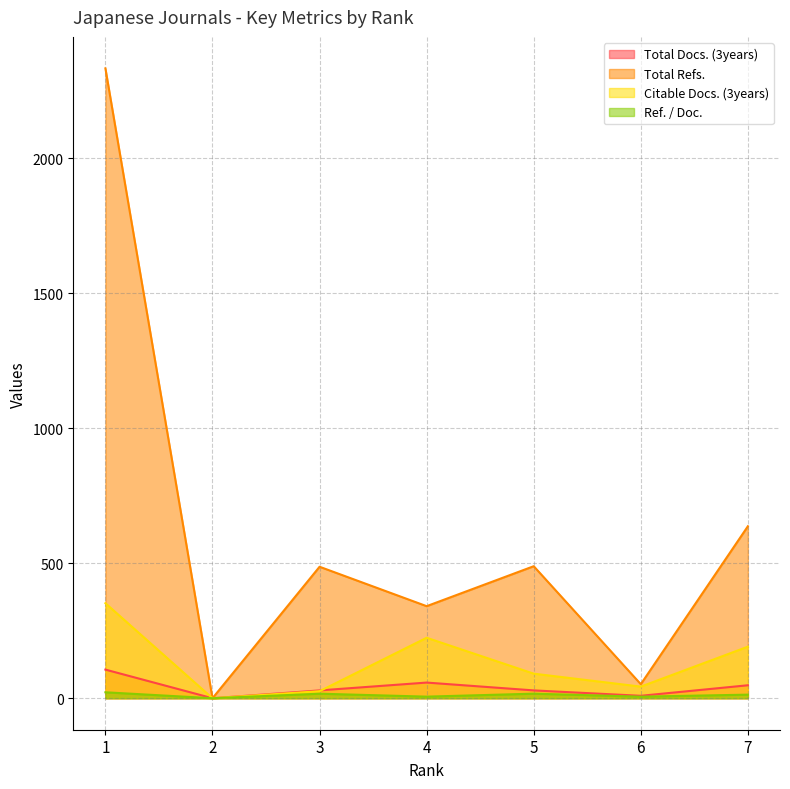

Is it true that Citable Docs. (3years) equals 26.0 at 3?

True